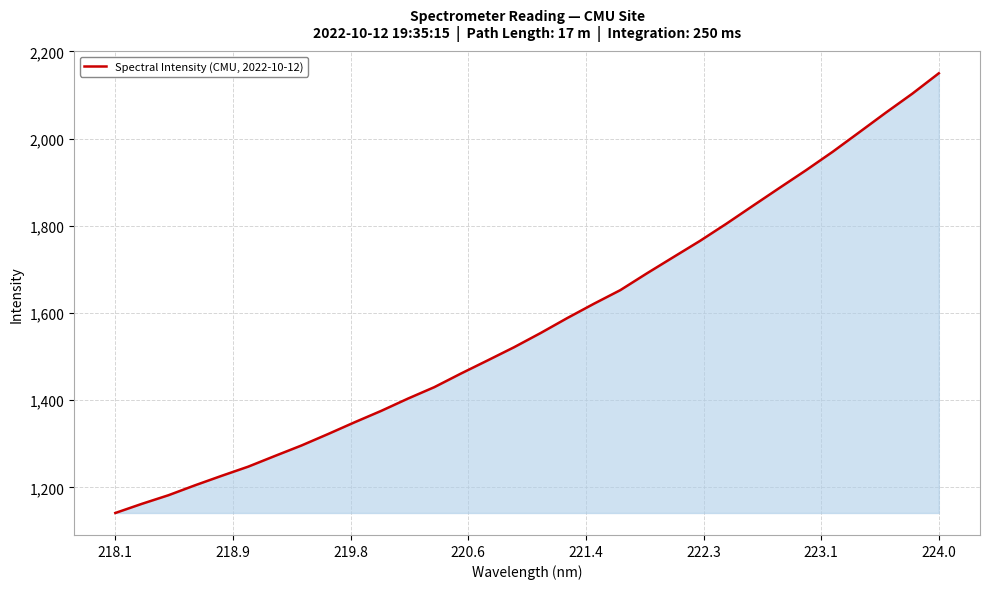

What is the smallest value displayed?

1141.5